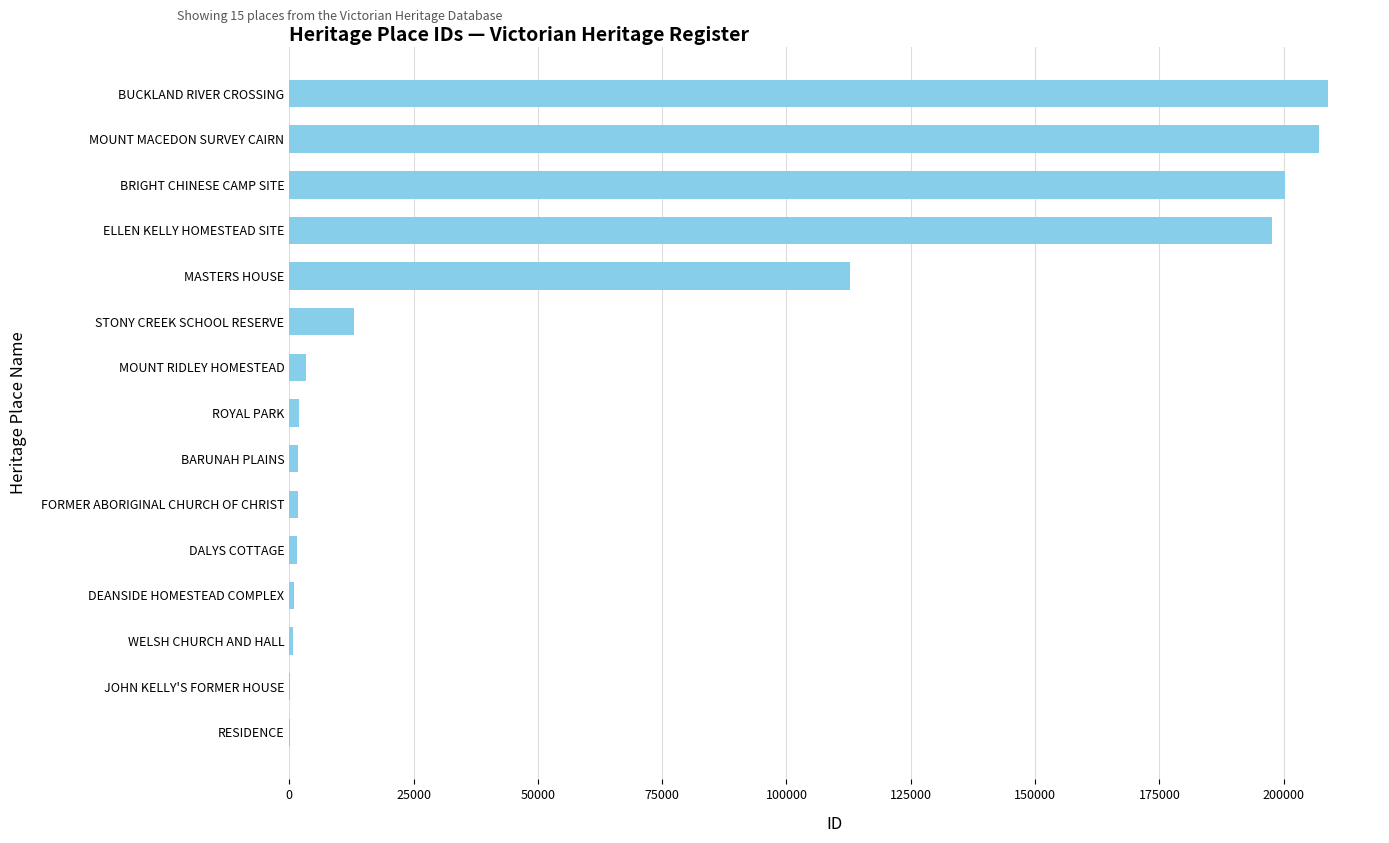

How many distinct data groups are displayed?

1